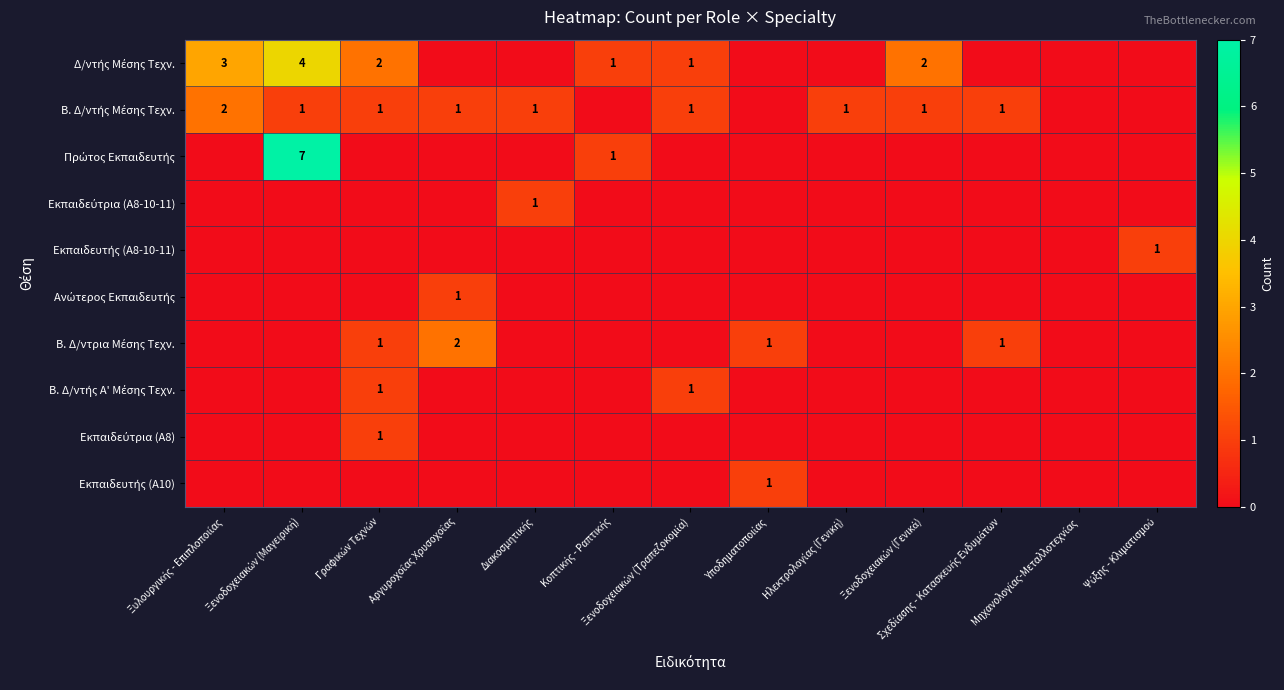

How many data points does each series have?

13